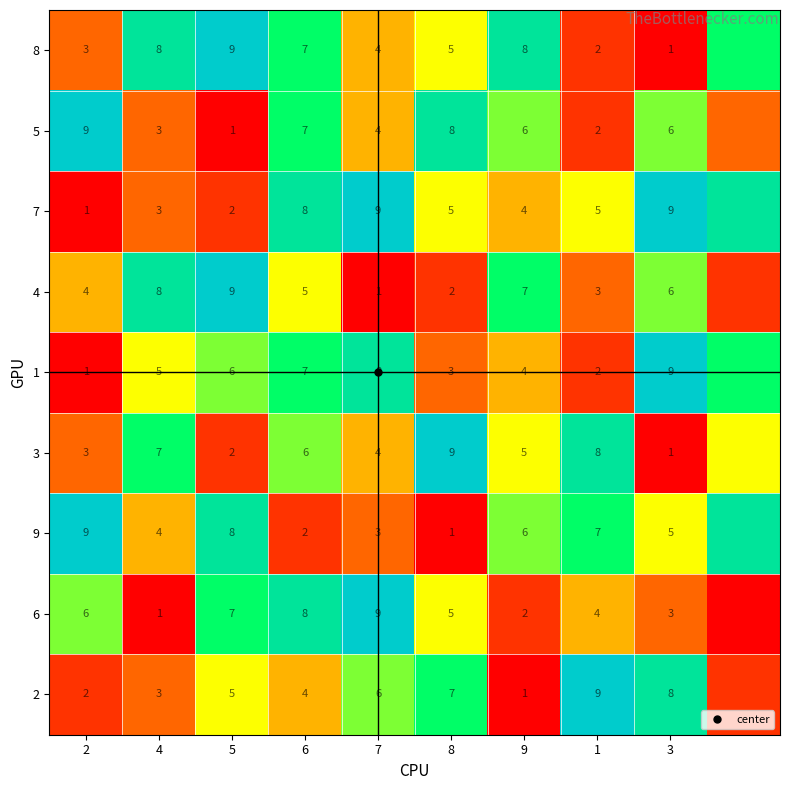

What is the smallest value displayed?

1